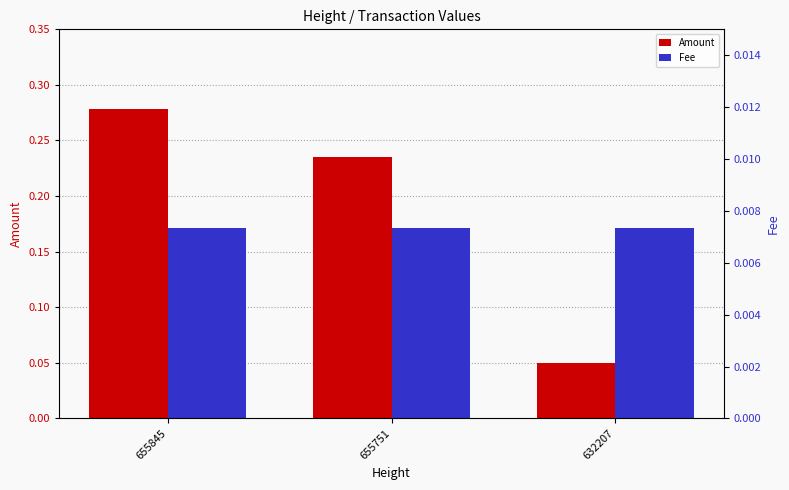

Which series has the largest range (max minus min)?

Amount